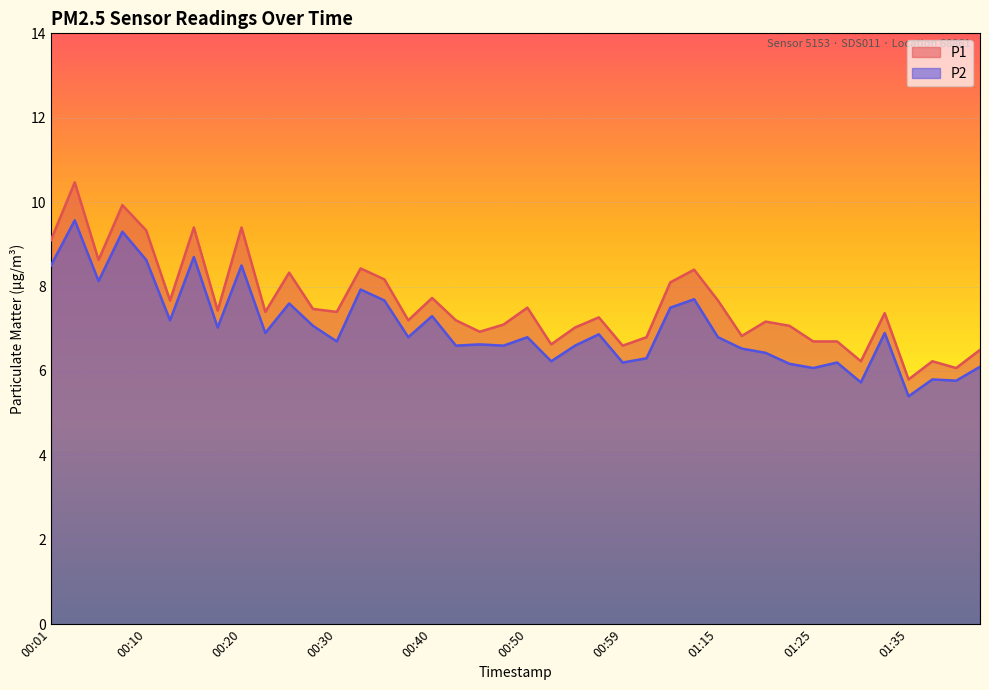

True or false: P2 and P1 cross at least once.

False